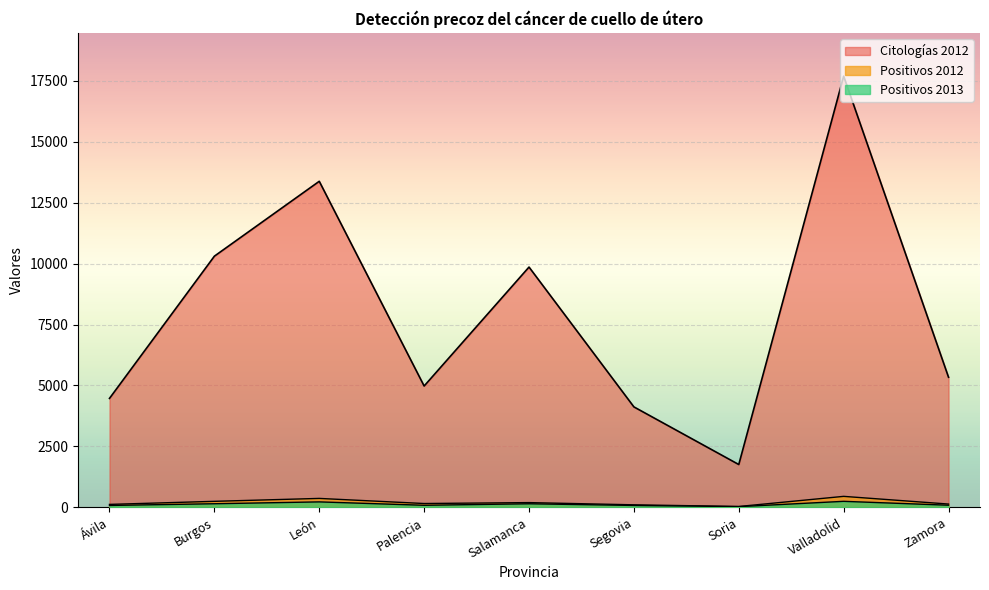

Does the chart display data point markers on the line(s)?

No